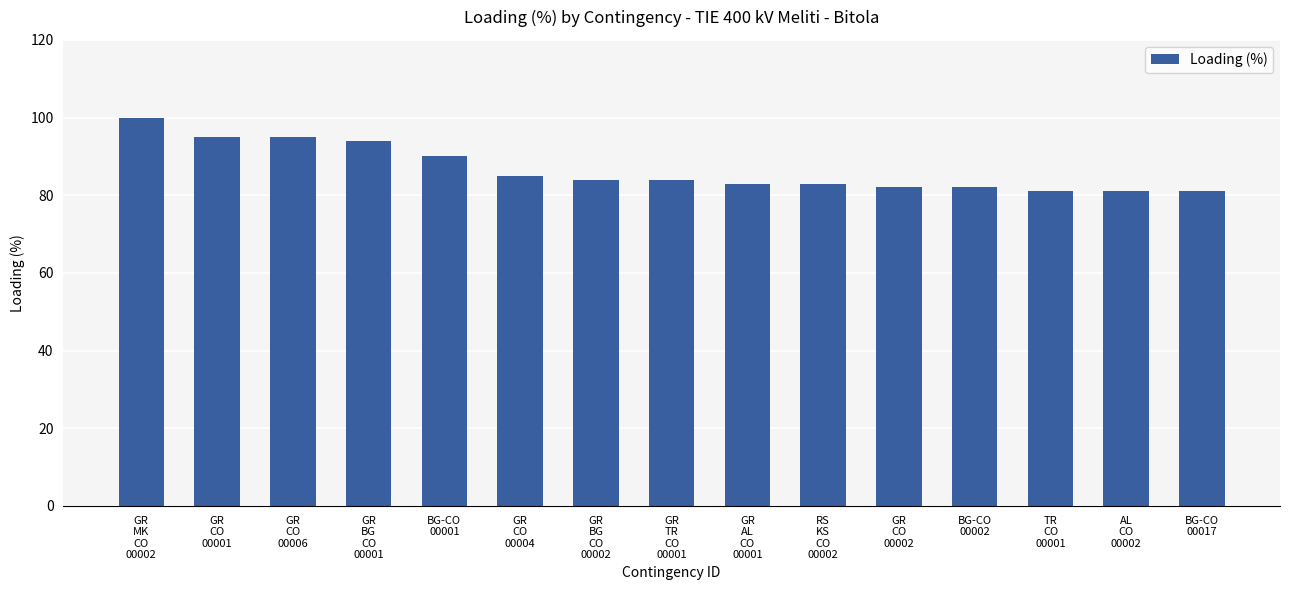

The chart shows a value of 48 at GR
TR
CO
00001. True or false?

False